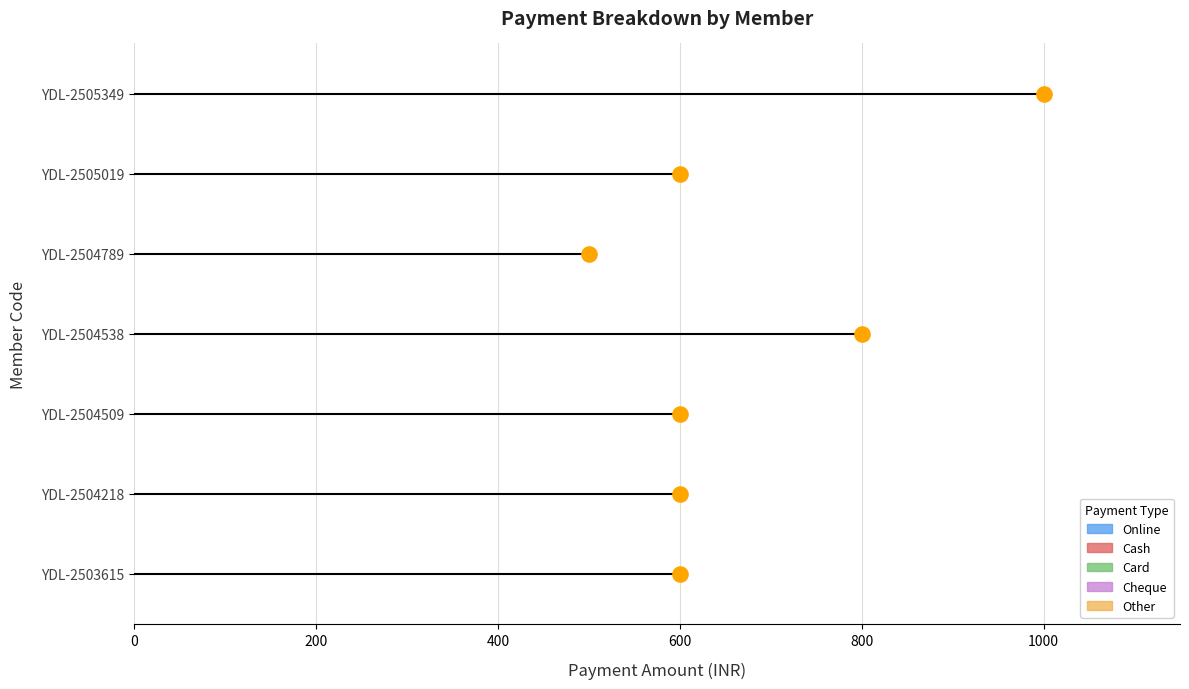

Is the value of Other at 200 greater than the value of Card at 0?

No